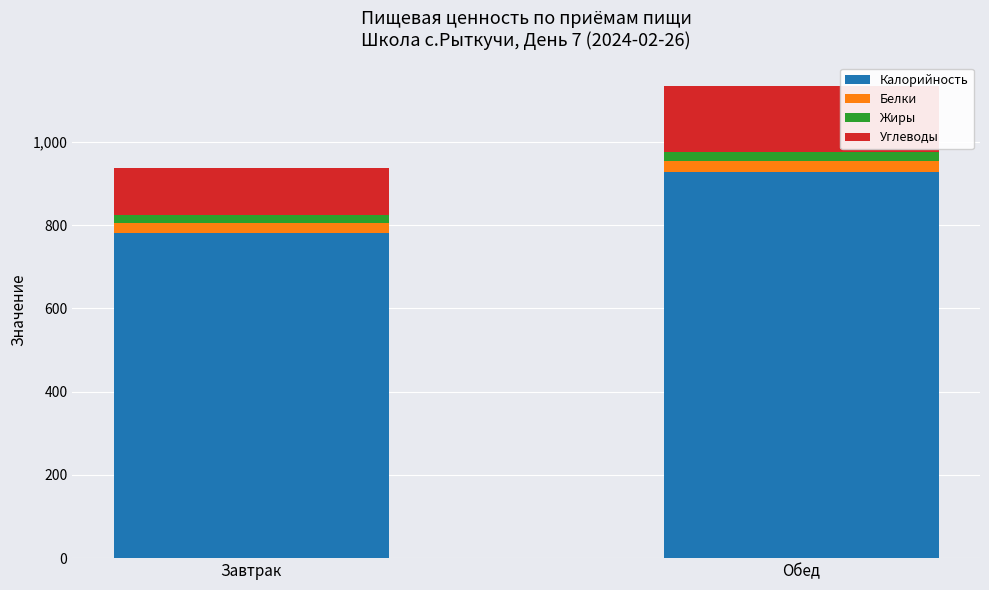

What is the value of the Калорийность bar at the 1st from the left?

780.0